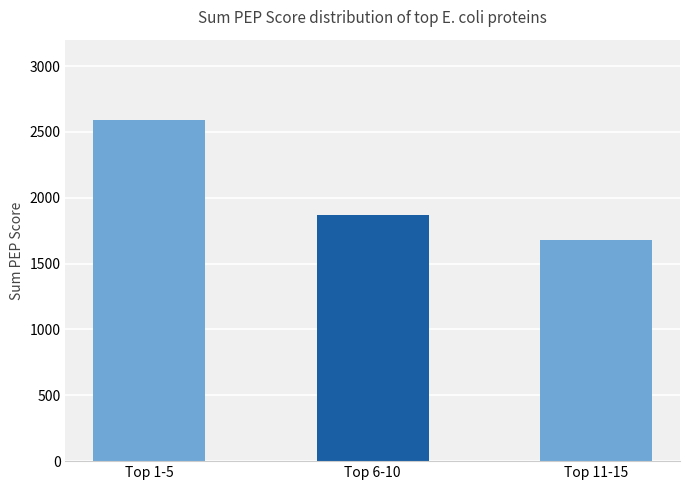

Reading left to right, extract all data points from this chart.

2587.4	1869.8	1676.8